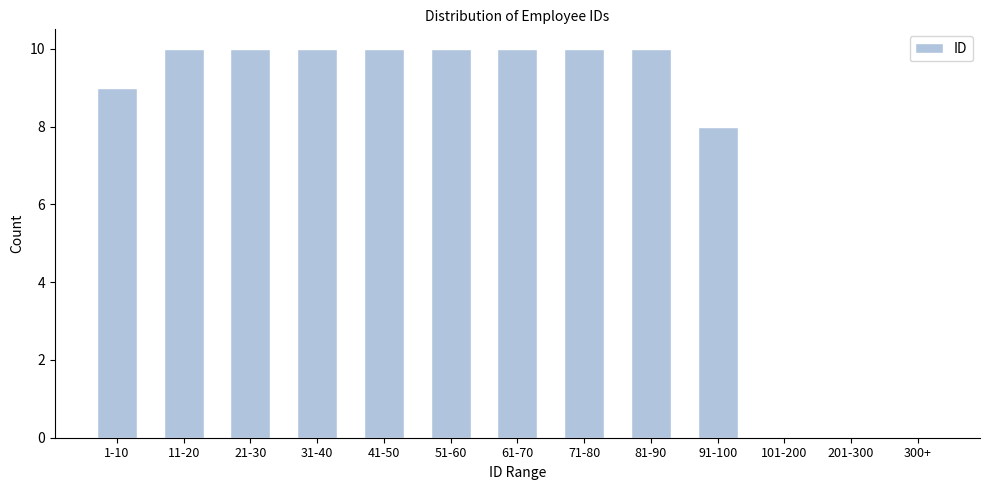

Reading left to right, what are all the values shown in this chart?

1-10=9	11-20=10	21-30=10	31-40=10	41-50=10	51-60=10	61-70=10	71-80=10	81-90=10	91-100=8	101-200=0	201-300=0	300+=0